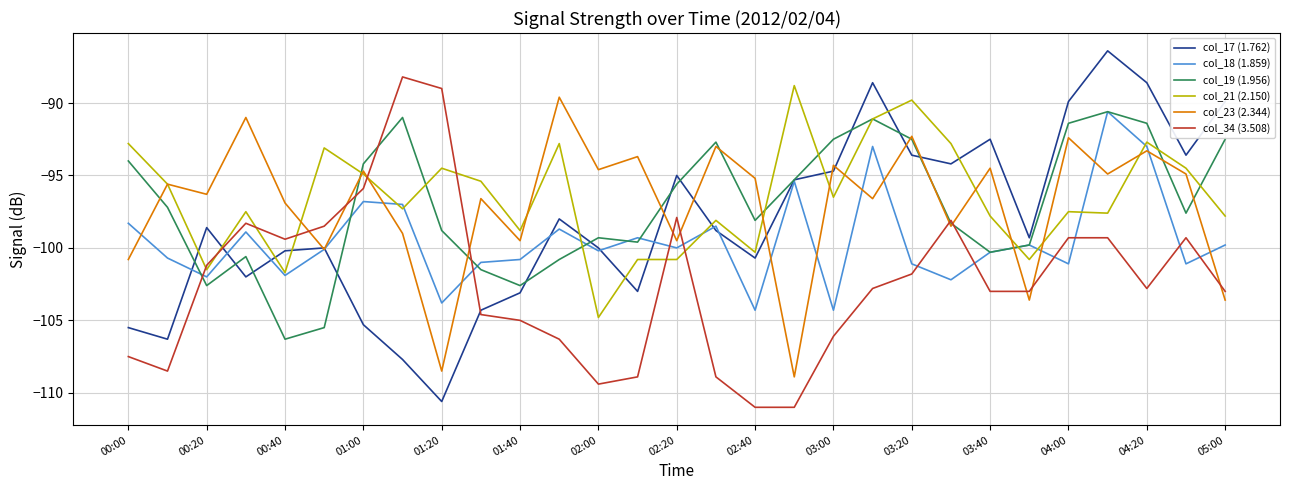

What is the greatest value displayed?

-86.4